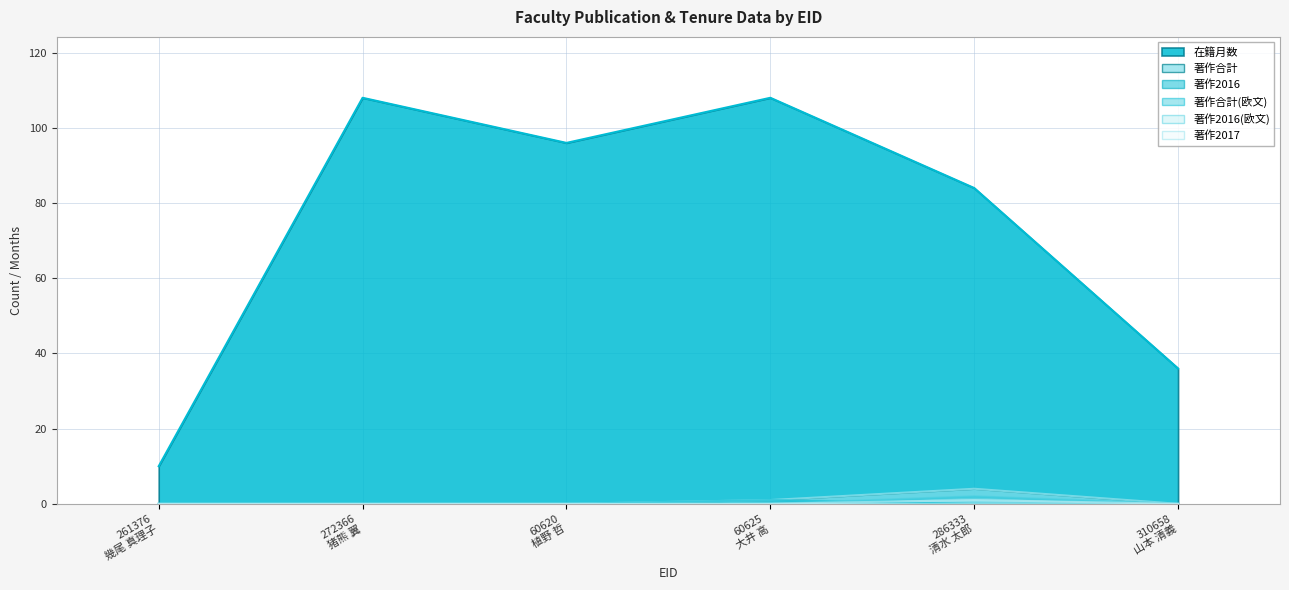

What is the highest value of the 著作2017 series?

1